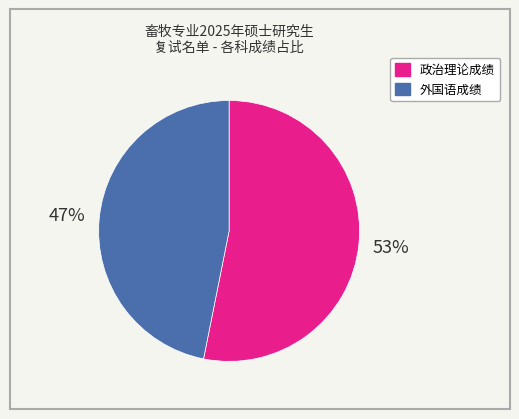

Which slice is the largest?

政治理论成绩